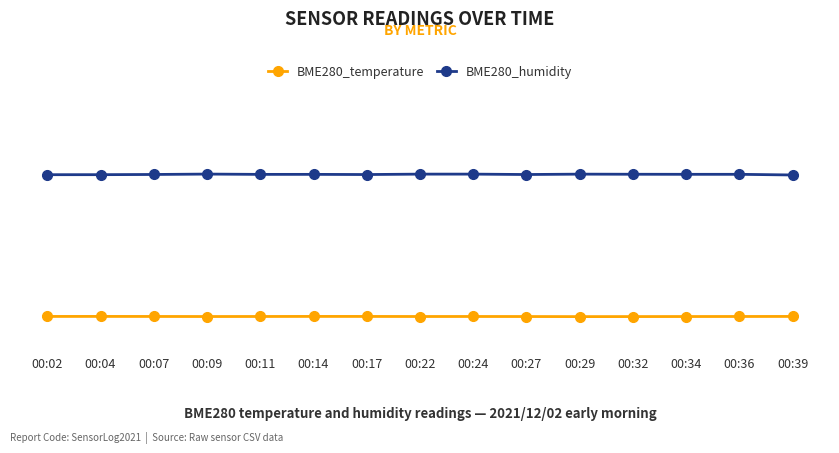

What is the difference between the BME280_humidity values at 00:22 and 00:34?

0.1